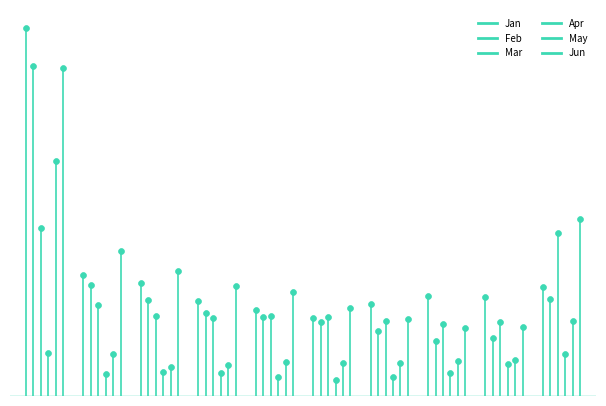

Which series has the largest Y range (max minus min)?

Jan